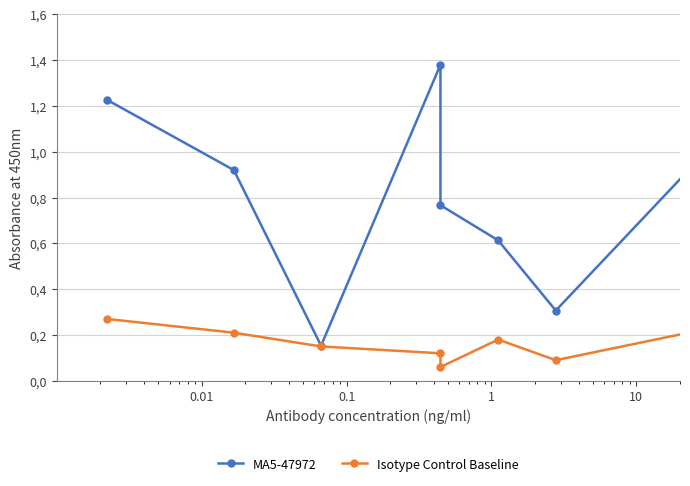

True or false: MA5-47972 and Isotype Control Baseline cross at least once.

False